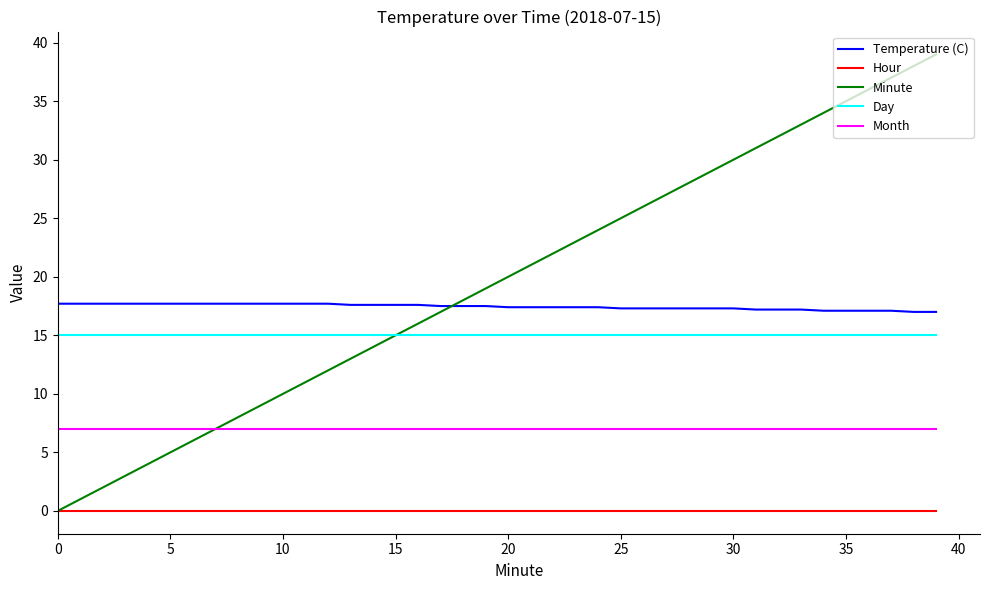

True or false: Temperature (C) and Month cross at least once.

False